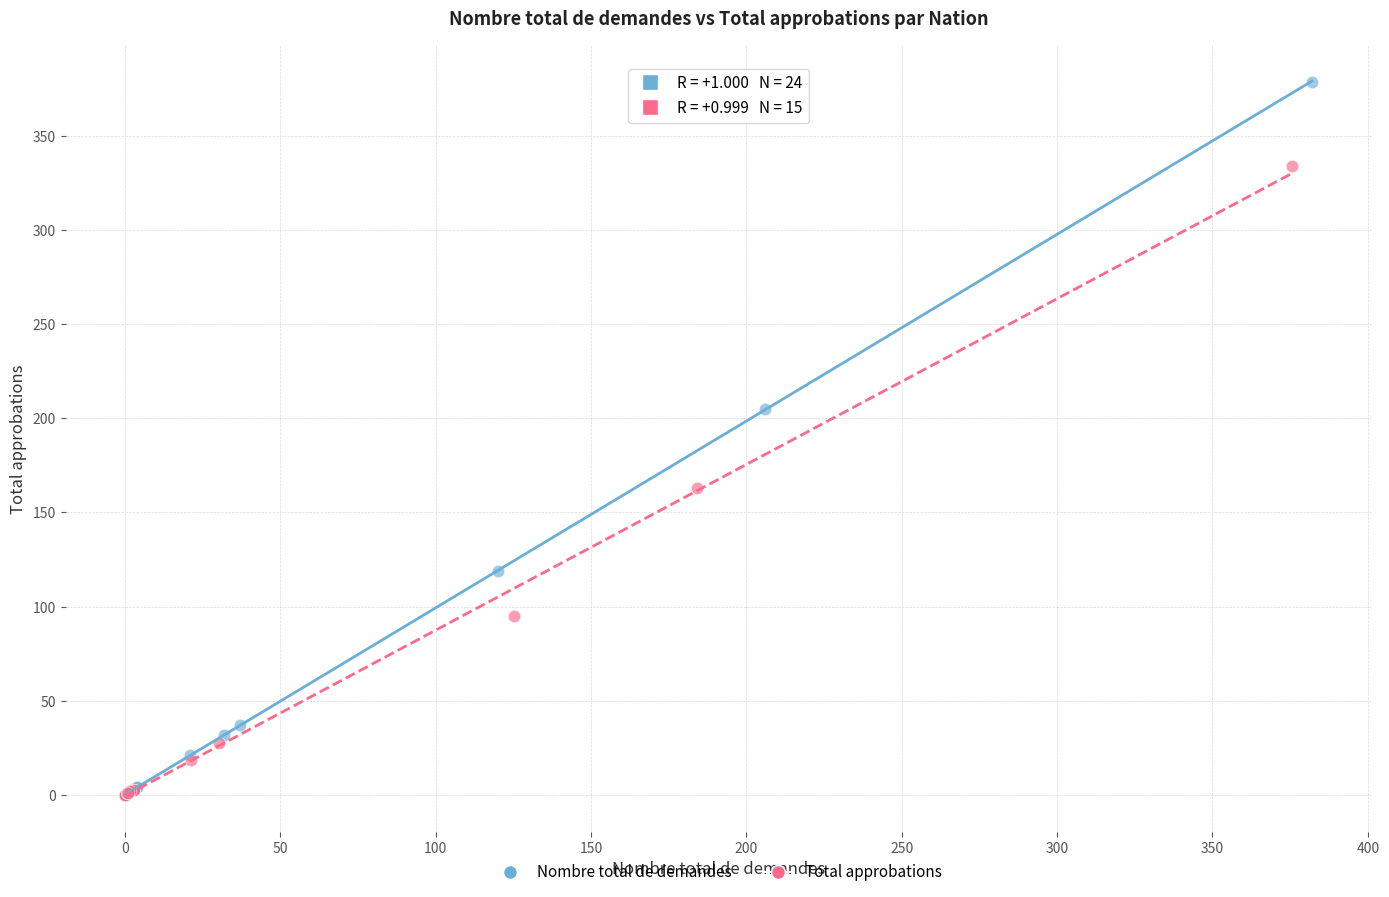

What are all the series names shown in the legend?

Nombre total de demandes, Total approbations